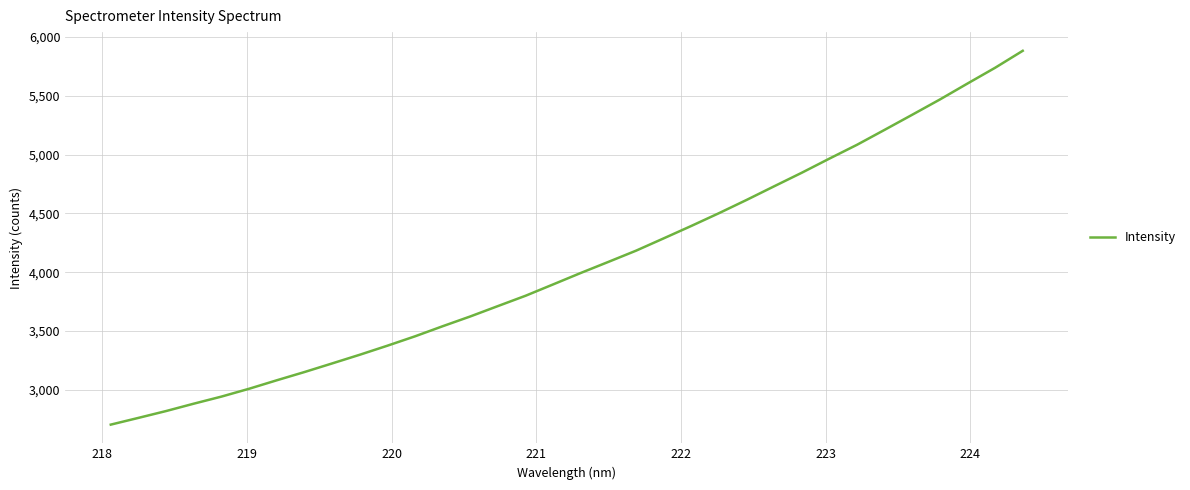

What is the smallest value displayed?

2705.1